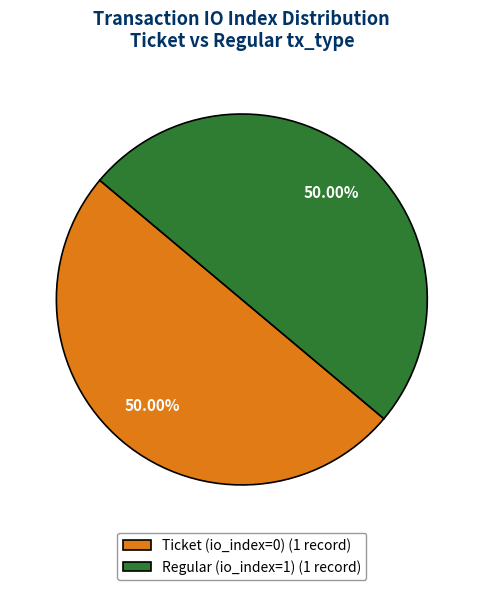

To the nearest percent, what is the combined percentage of Ticket (io_index=0) and Regular (io_index=1)?

100%